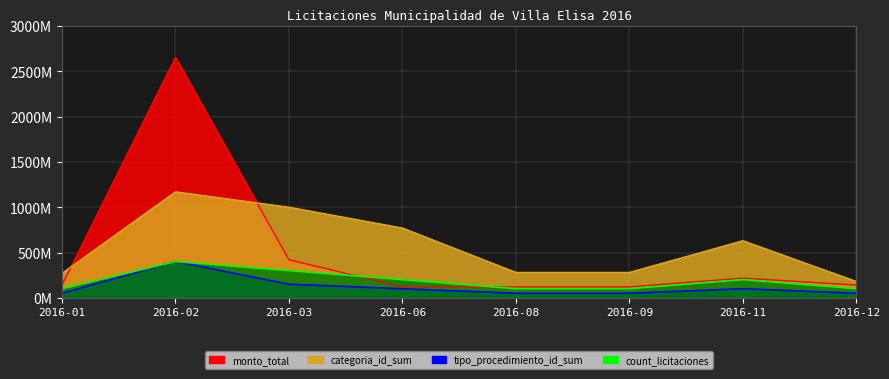

At which category is the sum across all series the highest?

2016-02